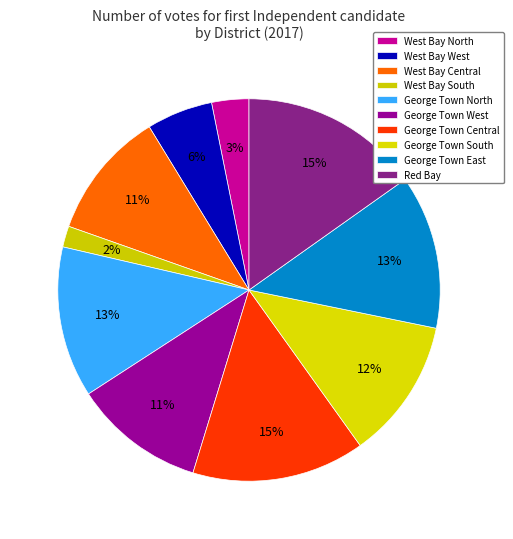

What is the largest slice in the pie chart?

Red Bay